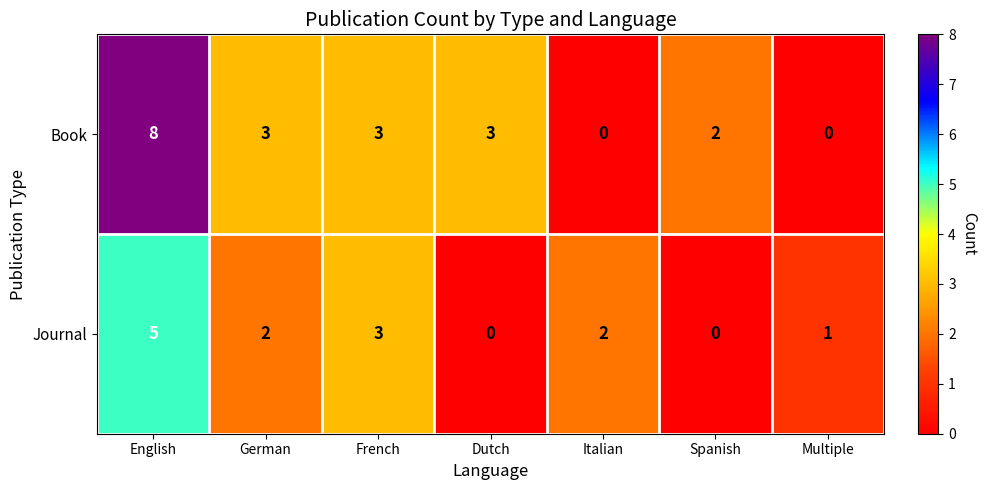

What is the total value across all series at English?

13